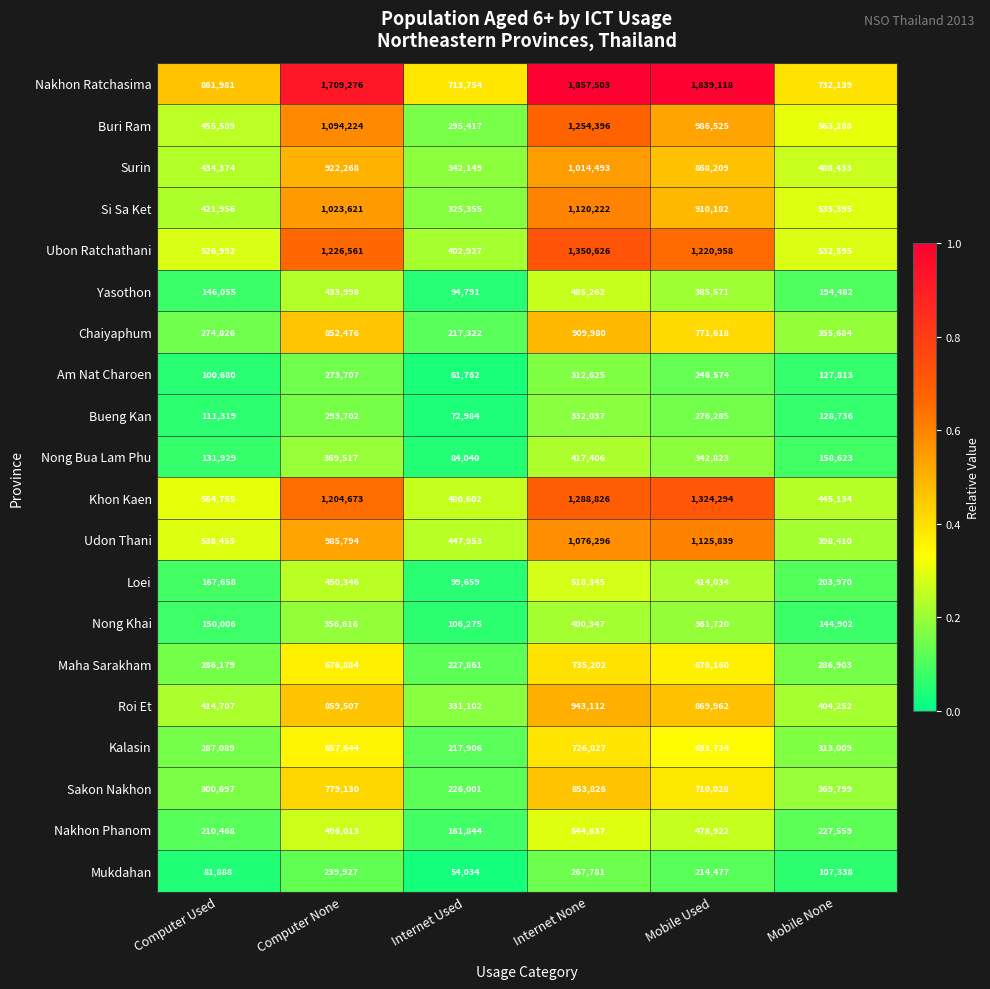

How many series are shown in this chart?

20